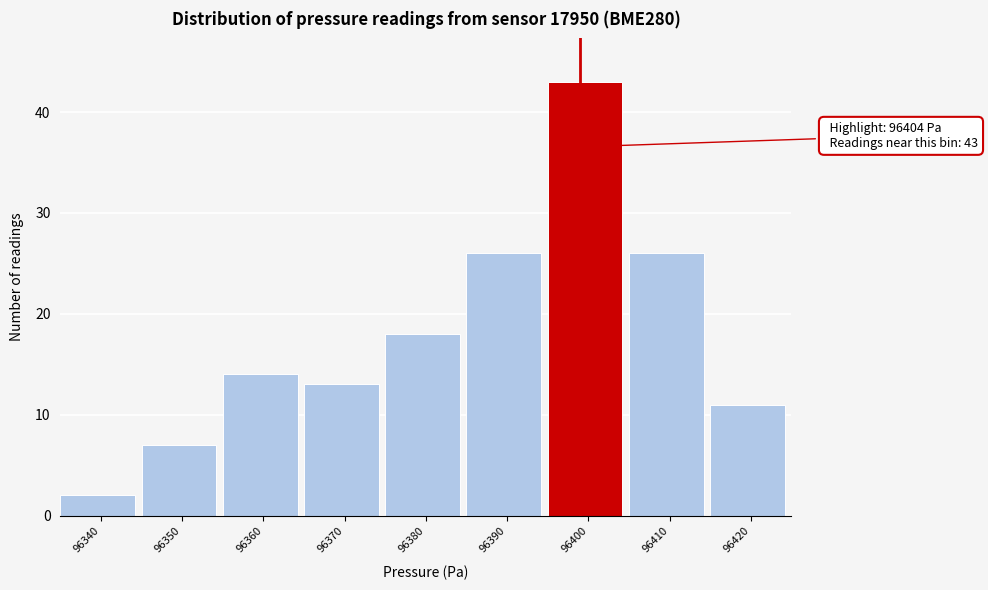

Reading right to left, transcribe all the data shown in this chart.

96420=11	96410=26	96400=43	96390=26	96380=18	96370=13	96360=14	96350=7	96340=2